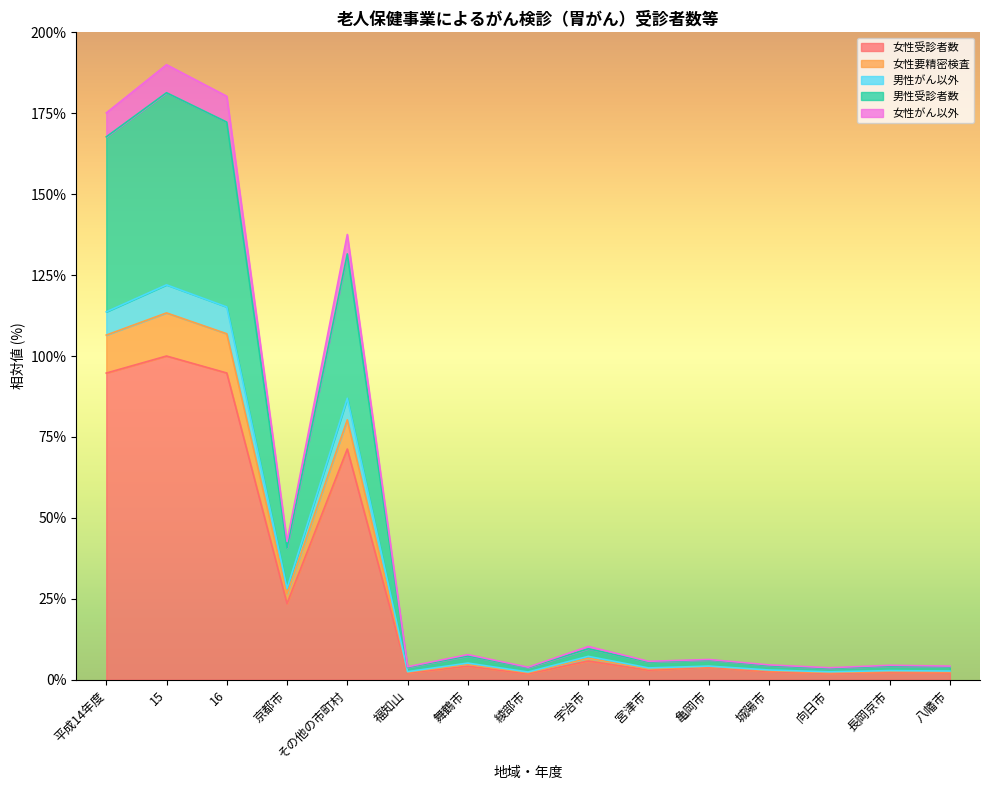

Does the chart have visible grid lines?

No